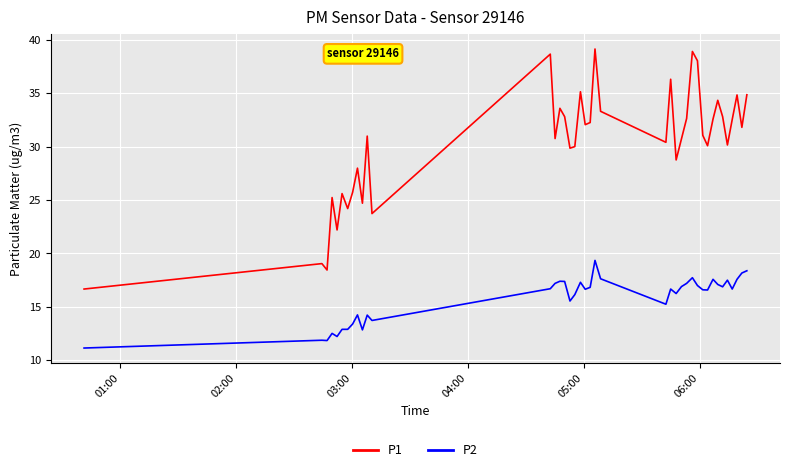

What is the minimum value for P2?

11.2